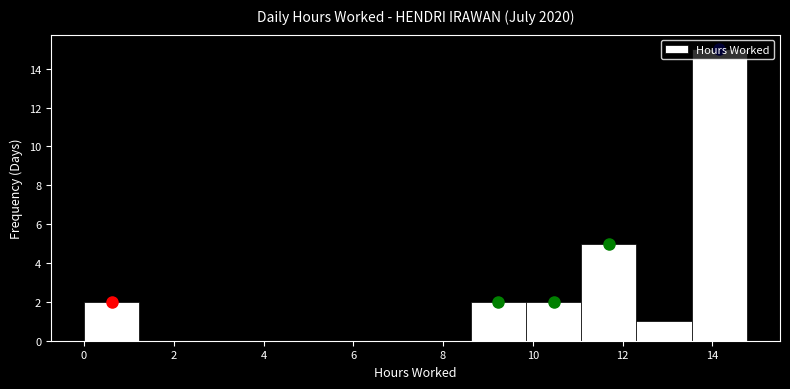

Reading left to right, list every bar in this chart as the range it spans on the x-axis followed by its height. Neither the bar edges nor the heights are printed on the chart, so give them approximately, as read against the axes.

0.0 to 1.2: 2
1.2 to 2.4: 0
2.4 to 3.6: 0
3.6 to 5.0: 0
5.0 to 6.2: 0
6.2 to 7.4: 0
7.4 to 8.6: 0
8.6 to 9.8: 2
9.8 to 11.0: 2
11.0 to 12.4: 5
12.4 to 13.6: 1
13.6 to 14.8: 15